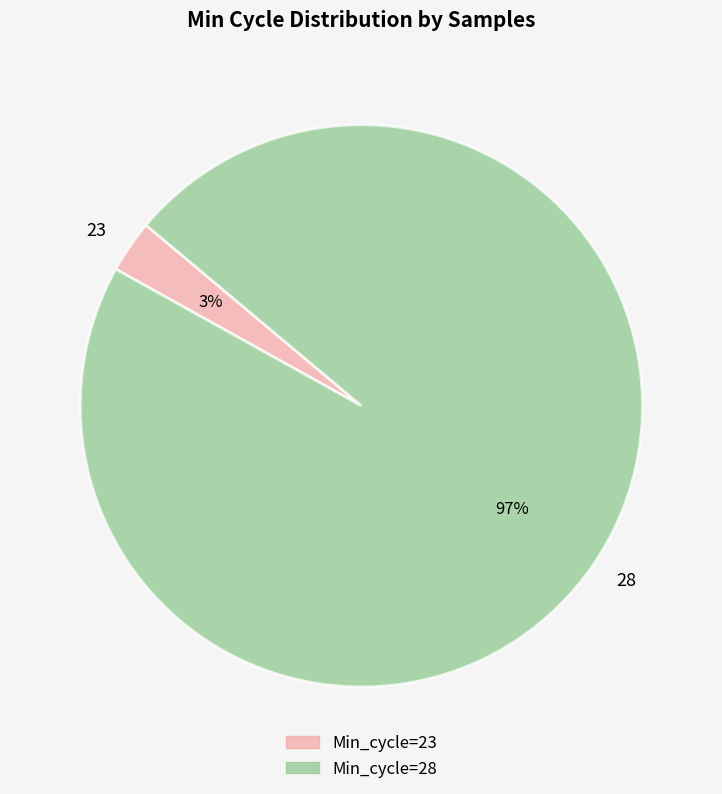

How many segments does this pie chart have?

2